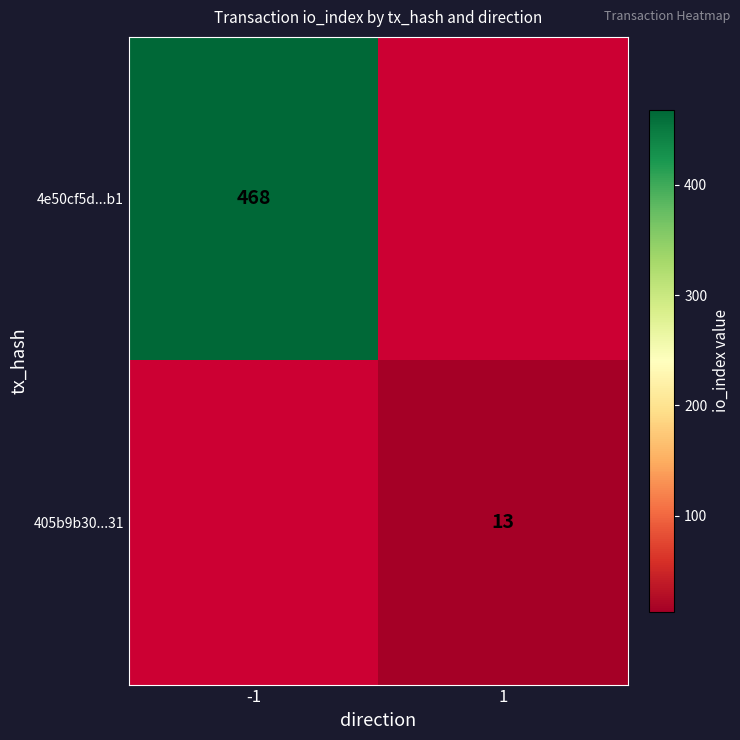

True or false: 4e50cf5d...b1 has a value of 299 at -1.

False